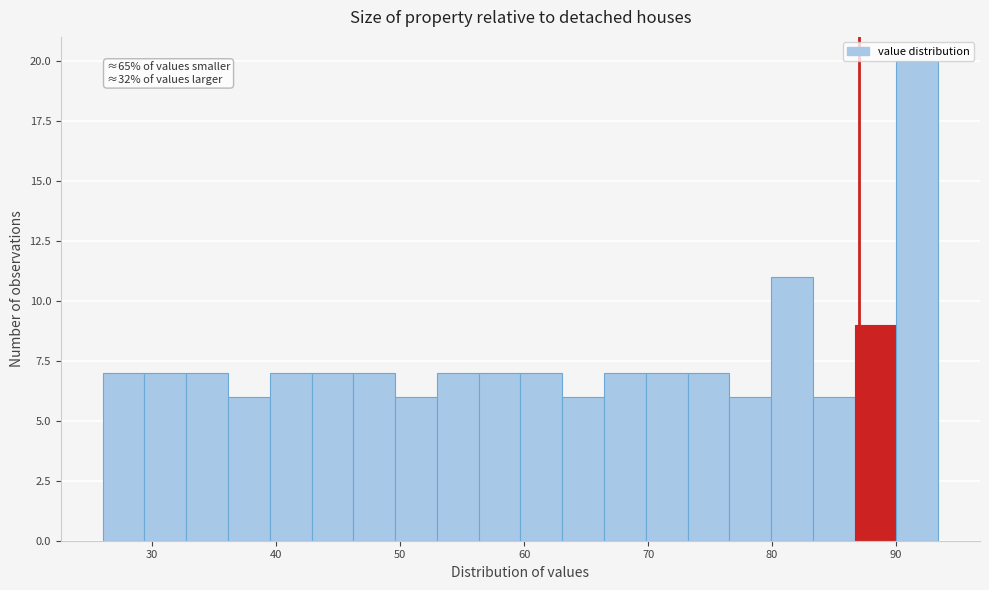

Around what value on the x-axis is the tallest bar? Give the approximate position of its centre, as read against the axis.

92